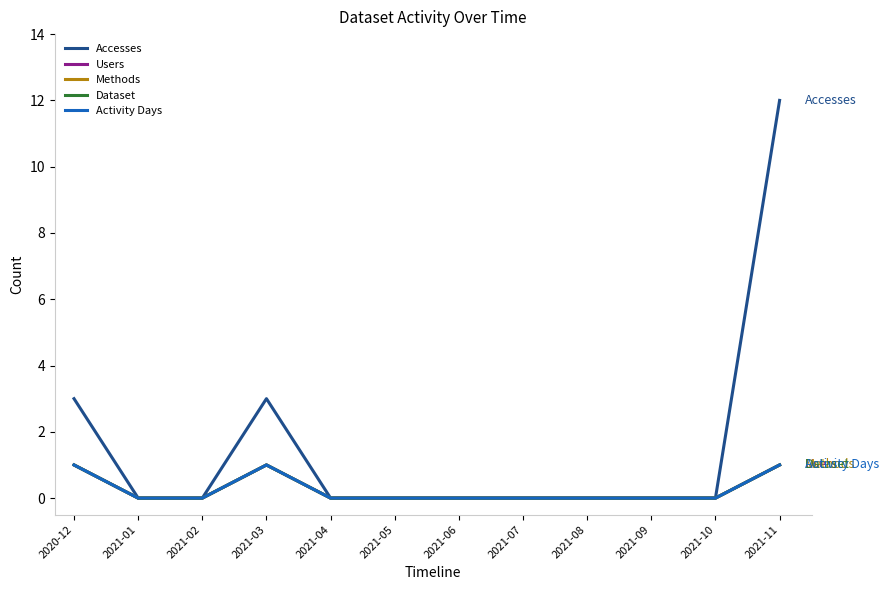

True or false: Users and Methods intersect in this chart.

False